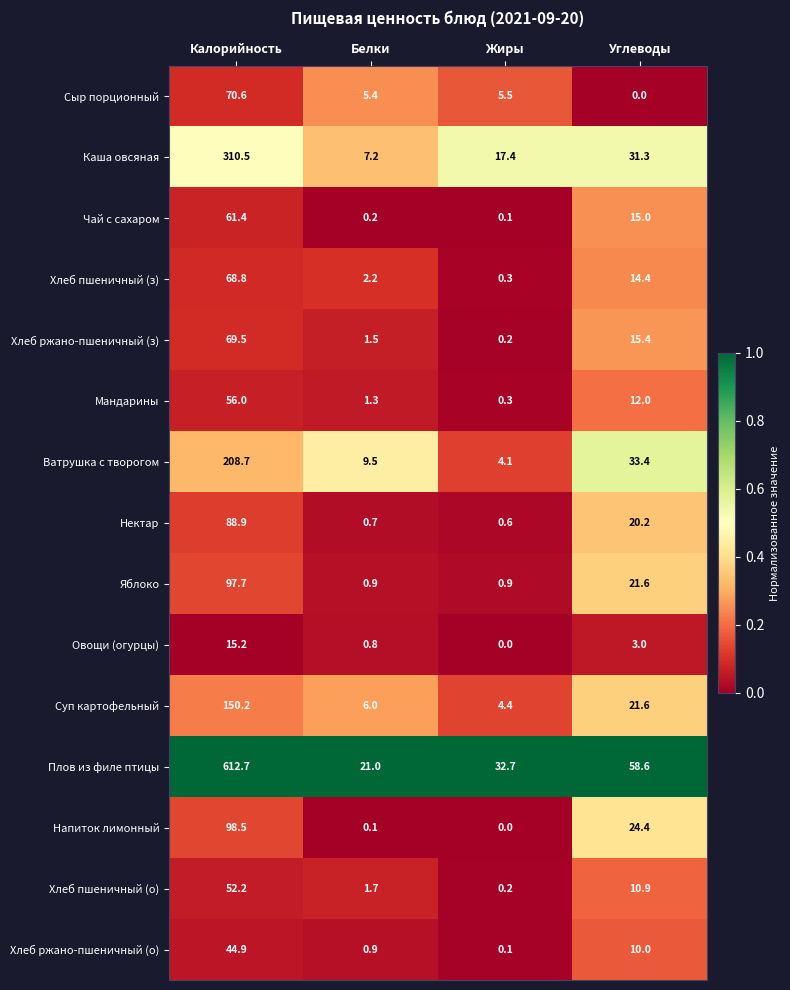

Rank the categories by Мандарины value from highest to lowest.

Калорийность, Углеводы, Белки, Жиры